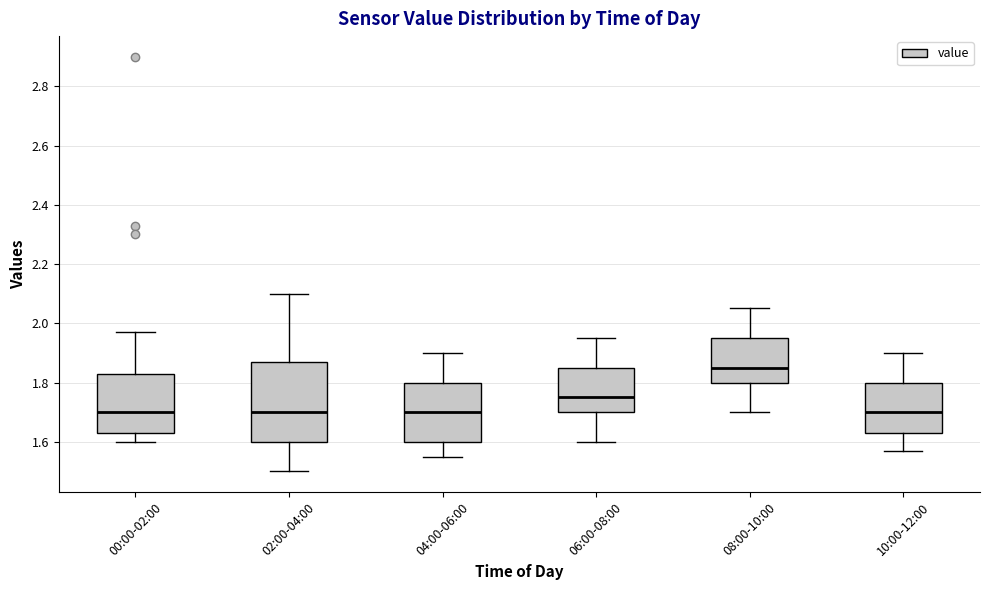

Reading left to right, transcribe this box plot: for each box, give where its median line is, the range the box spans, and where its two whiskers end, as read against the y-axis. The values are not printed on the chart, so give them approximately, as read against the axis.

00:00-02:00: median 1.70, box 1.64 to 1.84, whiskers 1.60 to 1.98
02:00-04:00: median 1.70, box 1.60 to 1.88, whiskers 1.50 to 2.10
04:00-06:00: median 1.70, box 1.60 to 1.80, whiskers 1.56 to 1.90
06:00-08:00: median 1.76, box 1.70 to 1.86, whiskers 1.60 to 1.96
08:00-10:00: median 1.86, box 1.80 to 1.96, whiskers 1.70 to 2.06
10:00-12:00: median 1.70, box 1.64 to 1.80, whiskers 1.58 to 1.90